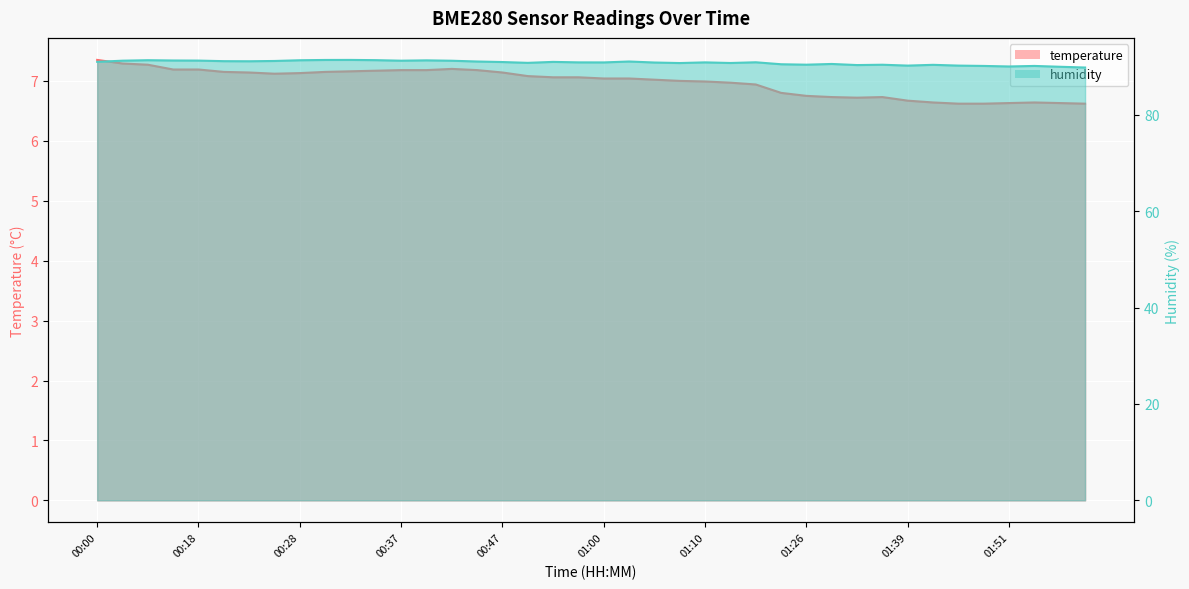

What is the sum of the temperature values at 01:51 and 01:16?

13.6